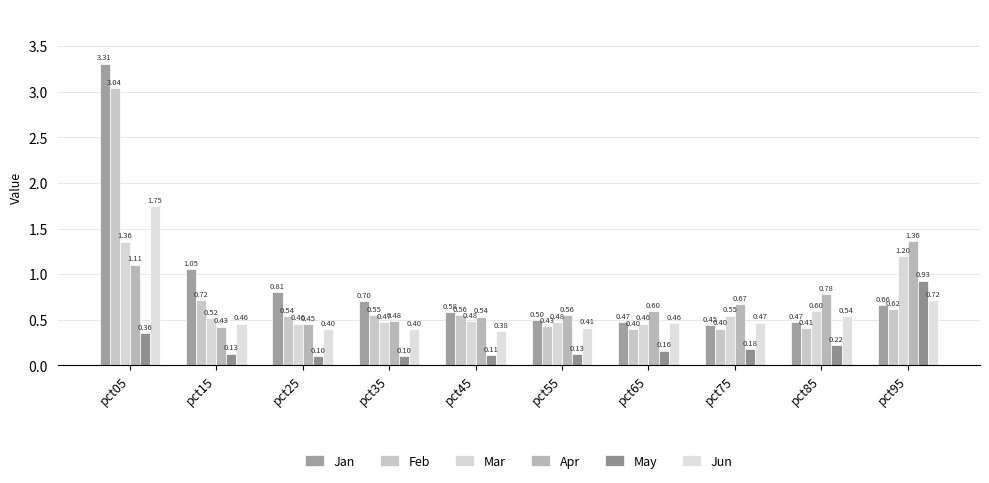

Does the chart contain stacked bars?

No